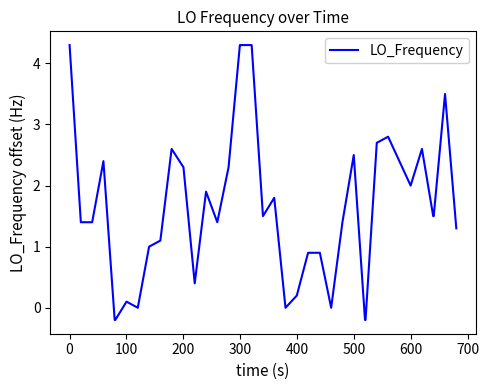

What is the difference between the maximum and minimum values?

4.5